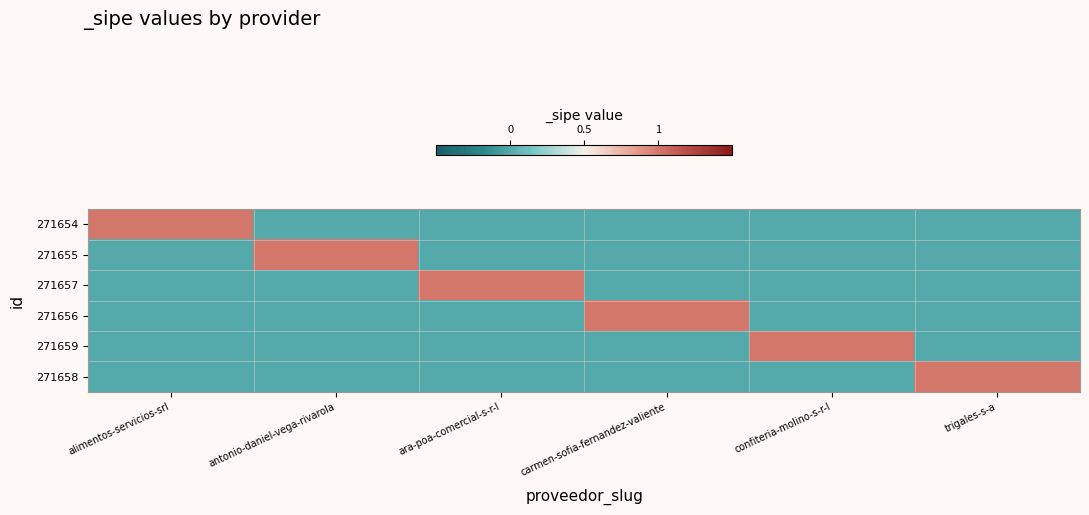

What is the greatest value displayed?

1